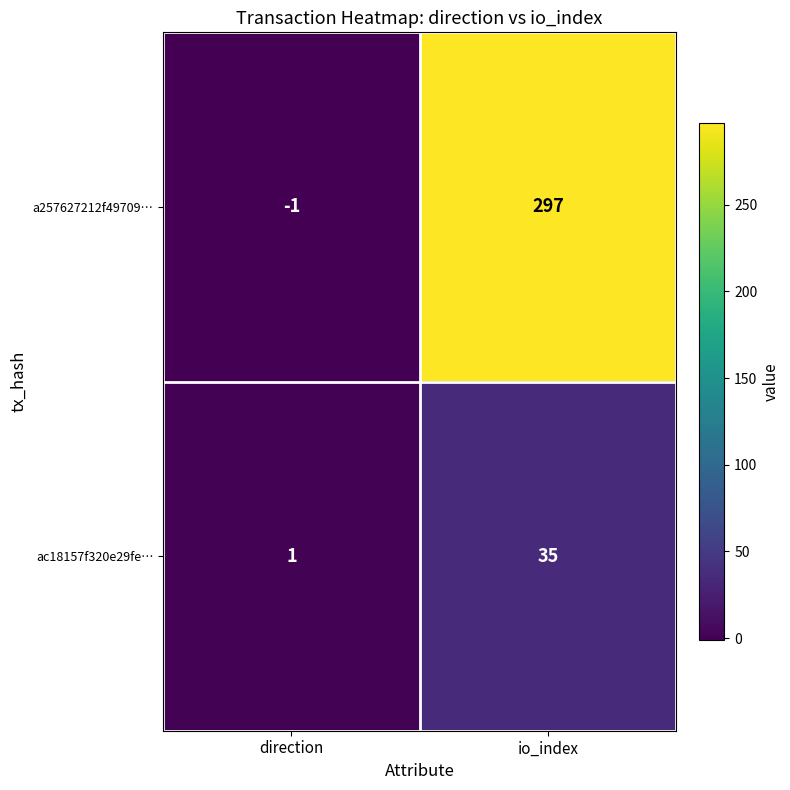

Rank the series by their average value, from highest to lowest.

a257627212f49709…, ac18157f320e29fe…